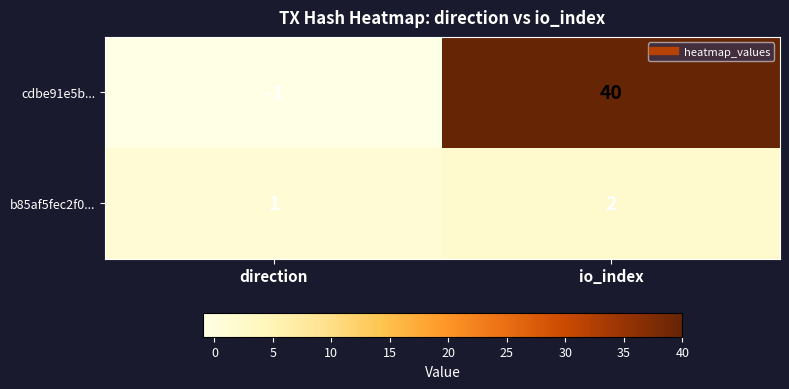

Which category has the highest value across all series?

io_index